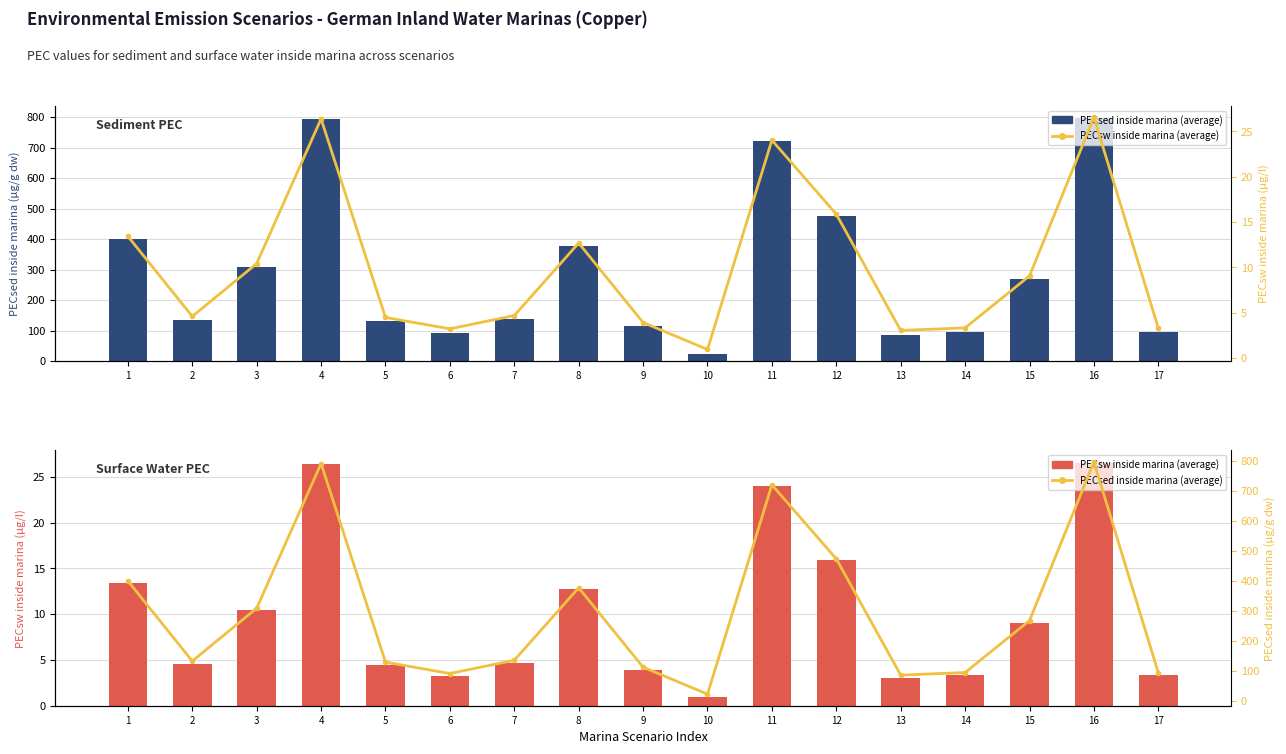

List the labels in order of PECsw inside marina (average) value, smallest first.

10, 13, 6, 17, 14, 9, 5, 2, 7, 15, 3, 8, 1, 12, 11, 4, 16